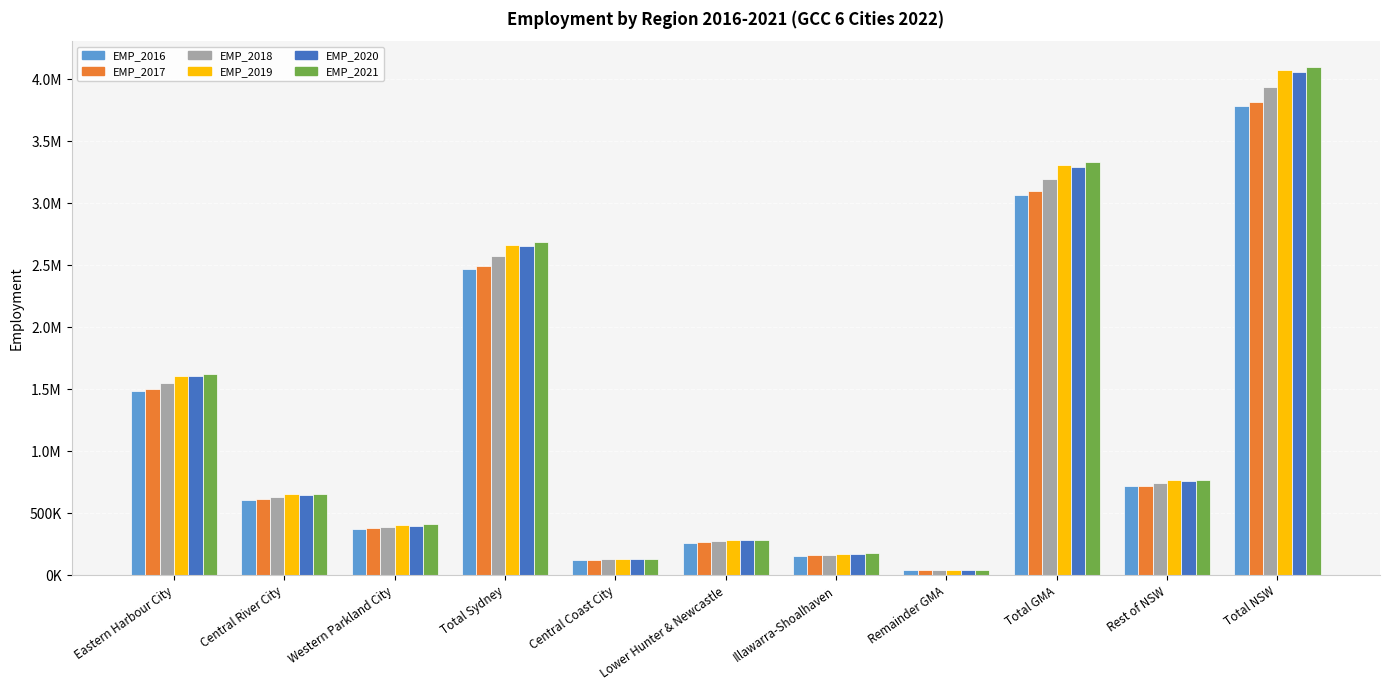

What are all the series names shown in the legend?

EMP_2016, EMP_2017, EMP_2018, EMP_2019, EMP_2020, EMP_2021